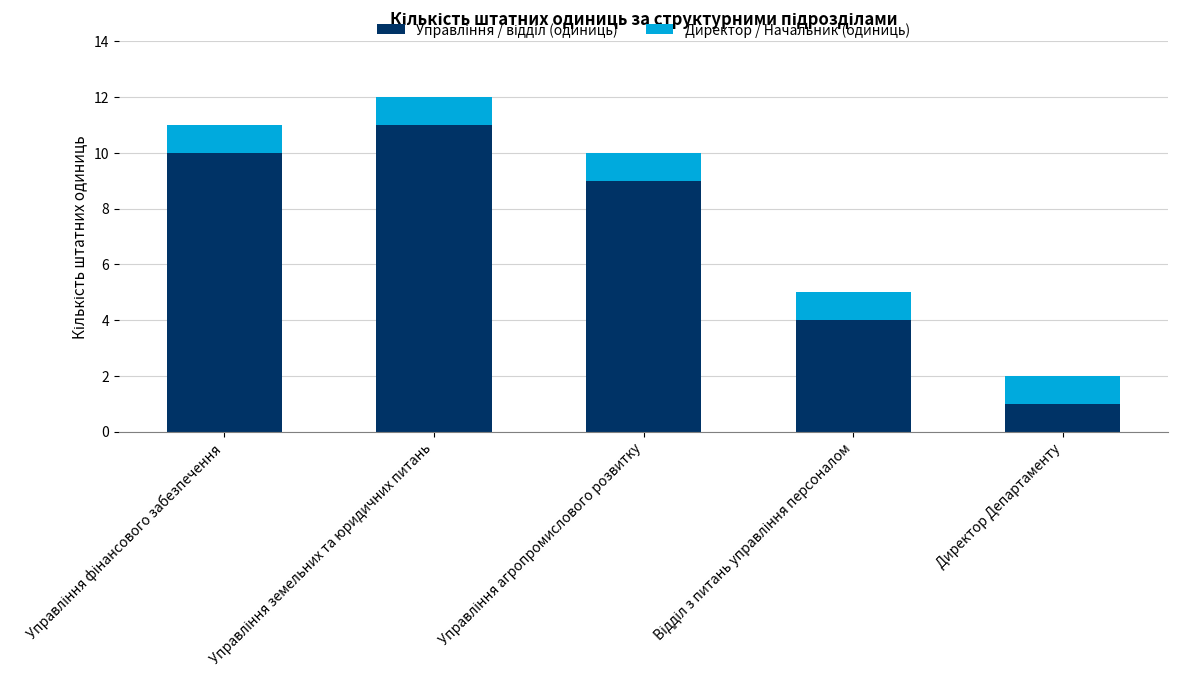

What position from the right is Відділ з питань управління персоналом?

2